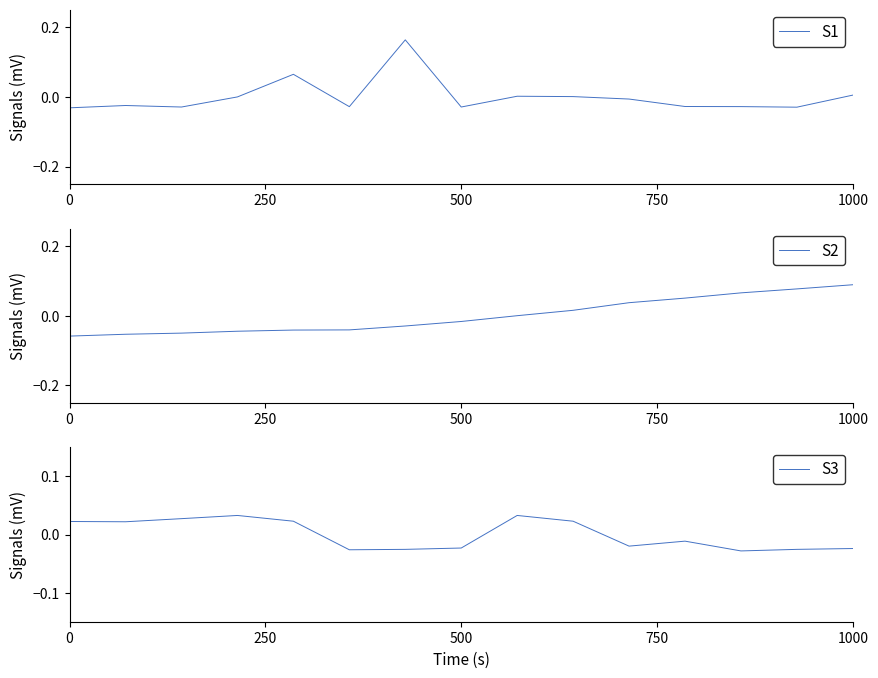

What is the difference between the highest and lowest values at 12?

0.1